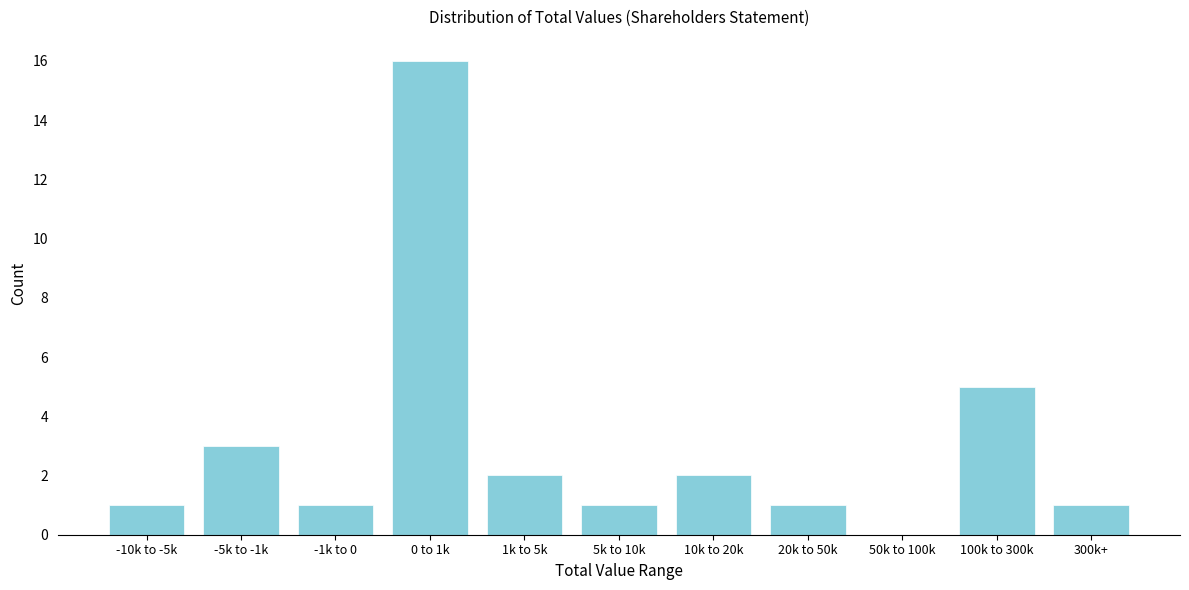

Reading left to right, transcribe all the data shown in this chart.

-10k to -5k=1	-5k to -1k=3	-1k to 0=1	0 to 1k=16	1k to 5k=2	5k to 10k=1	10k to 20k=2	20k to 50k=1	50k to 100k=0	100k to 300k=5	300k+=1